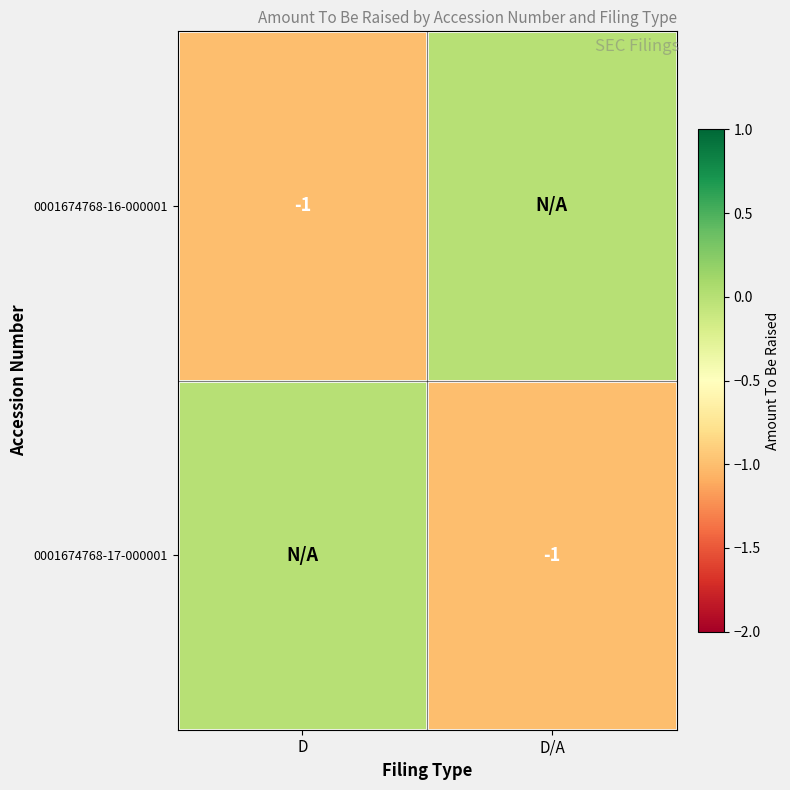

The 0001674768-16-000001 series shows -2 at D. True or false?

False